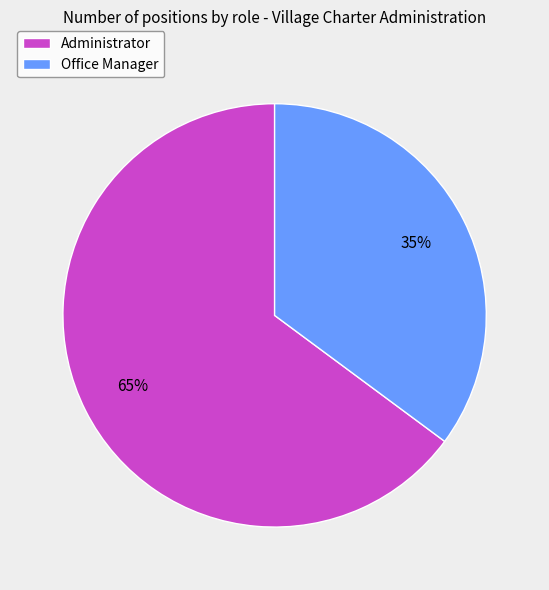

What is the majority slice?

Administrator